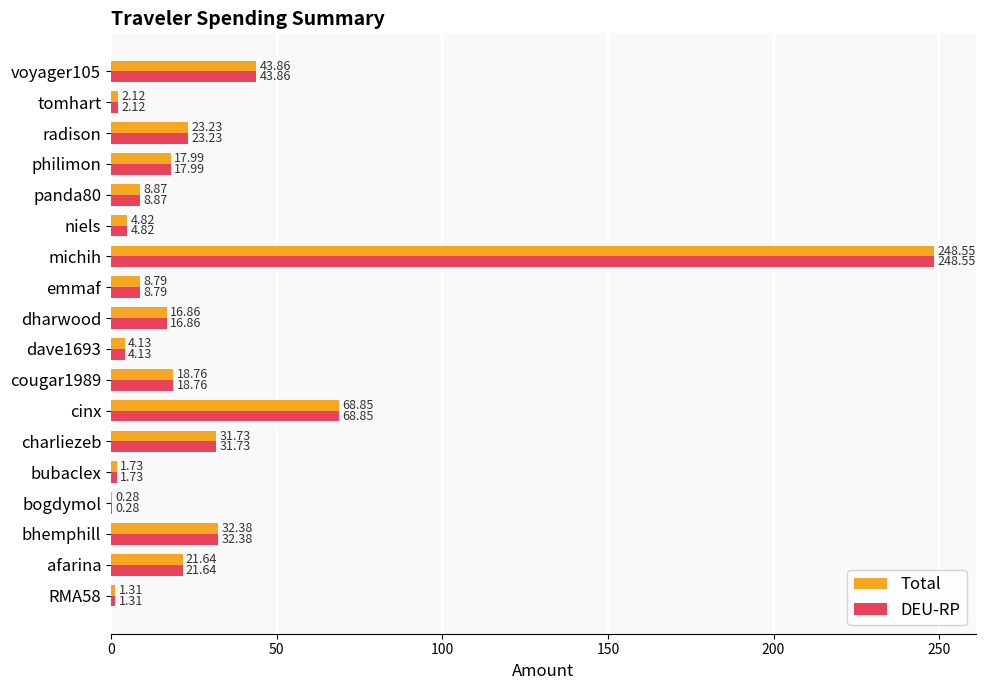

Is the value of Total at emmaf greater than the value of DEU-RP at cinx?

No